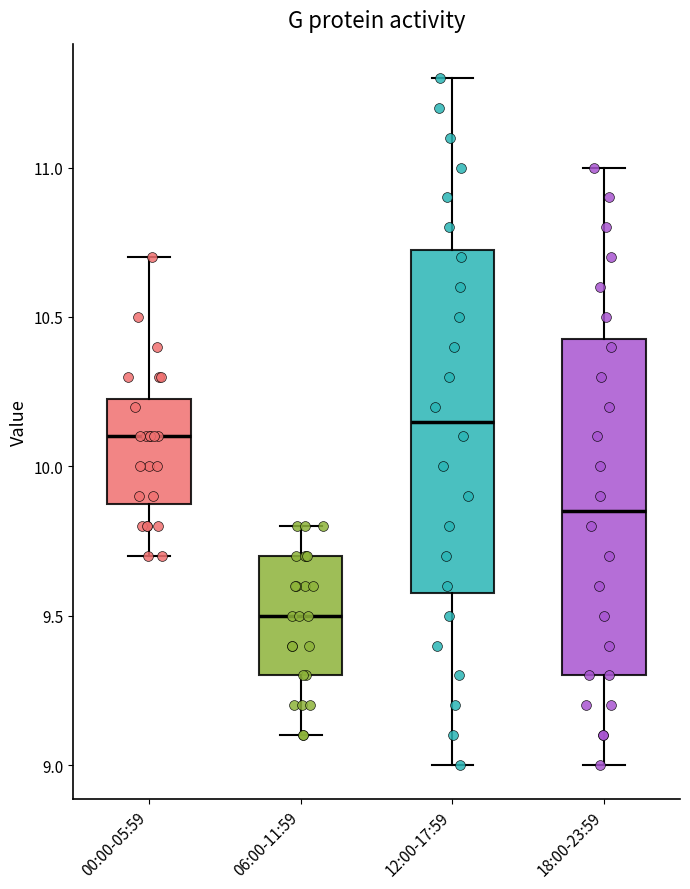

Reading left to right, read every box against the y-axis: the position of its median line, the range the box covers, and the ends of its whiskers. The values are not printed on the chart, so give them approximately, as read against the axis.

00:00-05:59: median 10.10, box 9.90 to 10.25, whiskers 9.70 to 10.70
06:00-11:59: median 9.50, box 9.30 to 9.70, whiskers 9.10 to 9.80
12:00-17:59: median 10.15, box 9.60 to 10.75, whiskers 9.00 to 11.30
18:00-23:59: median 9.85, box 9.30 to 10.45, whiskers 9.00 to 11.00